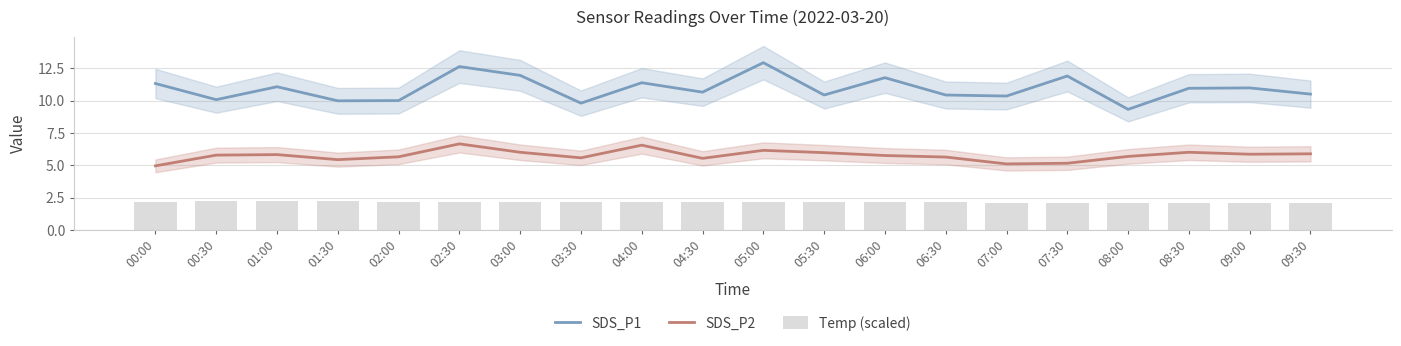

What value does the SDS_P1 series have at 06:00?

11.8